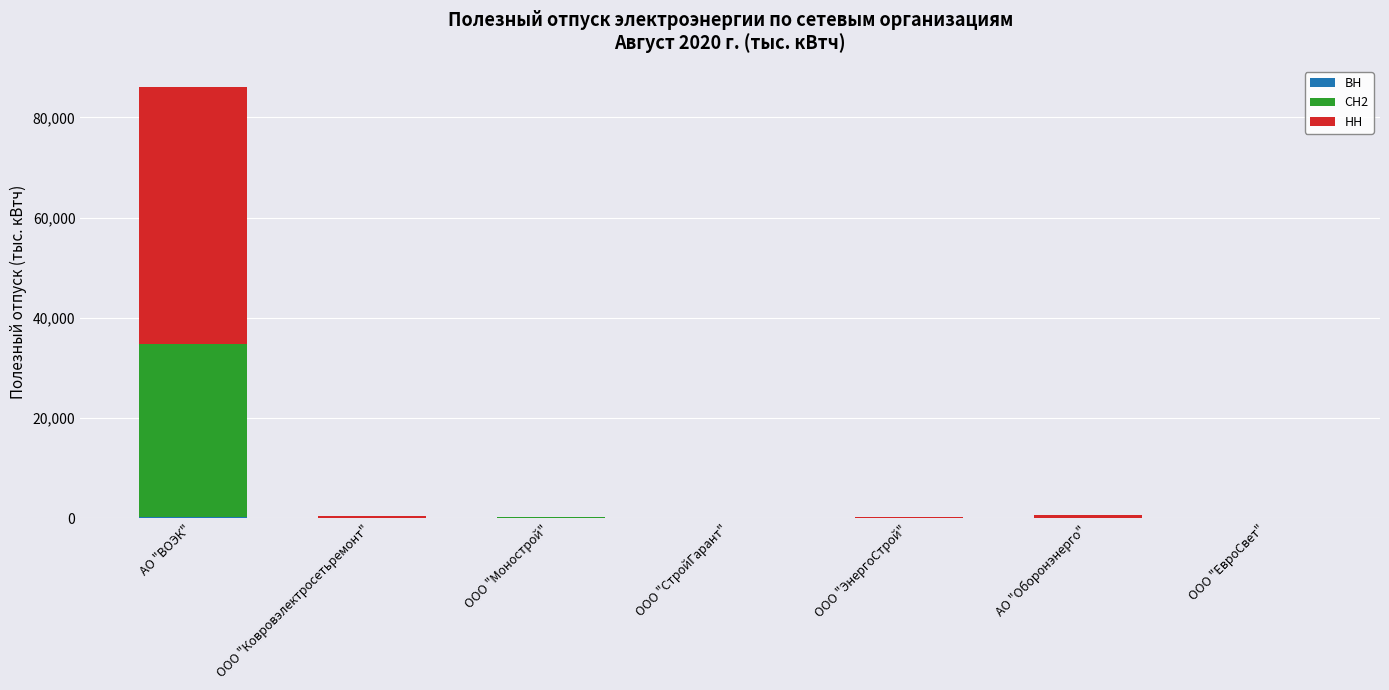

At which category is the sum across all series the highest?

АО "ВОЭК"